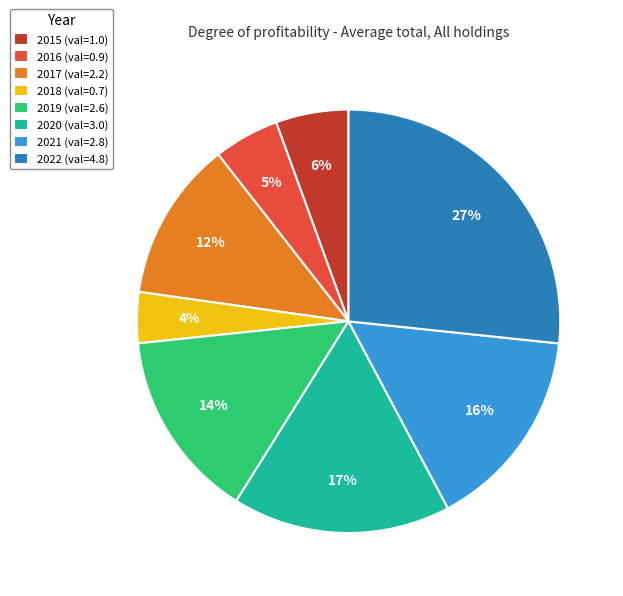

To the nearest percent, what percentage of the pie is 2021?

16%